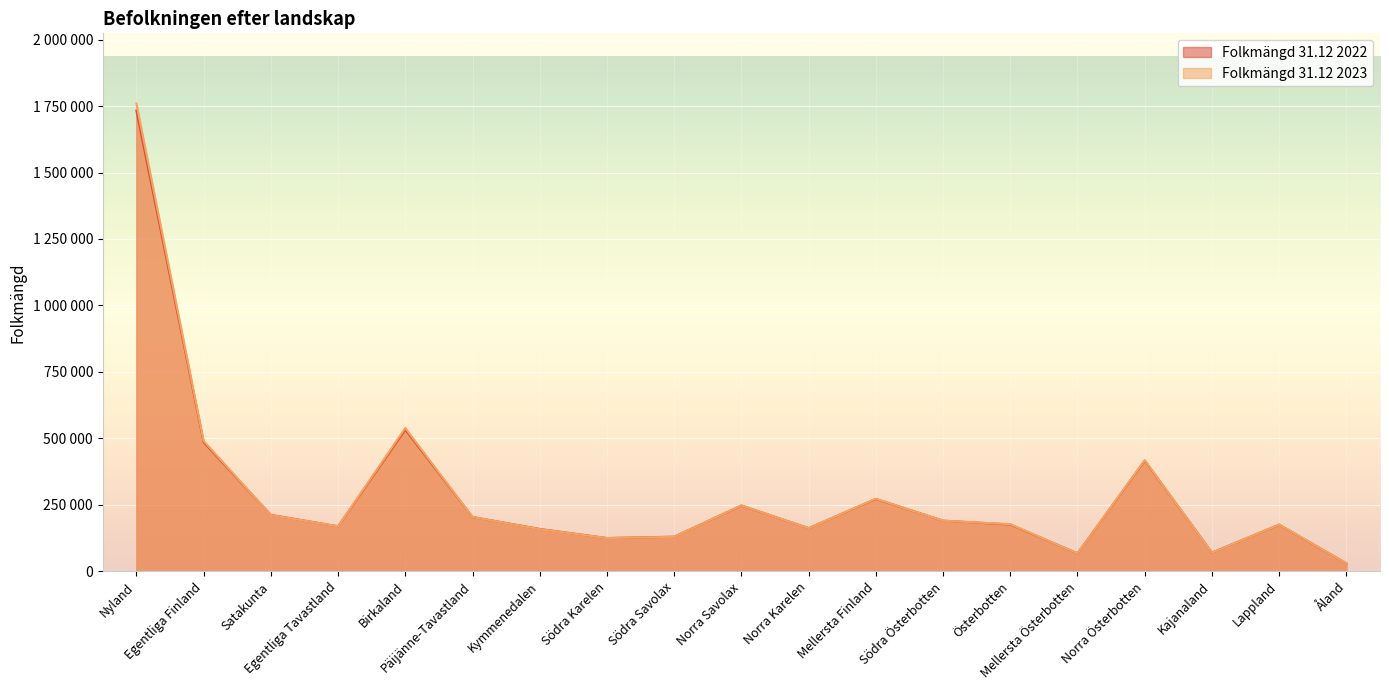

What is the sum of the Folkmängd 31.12 2022 values at Egentliga Finland and Kajanaland?

556088